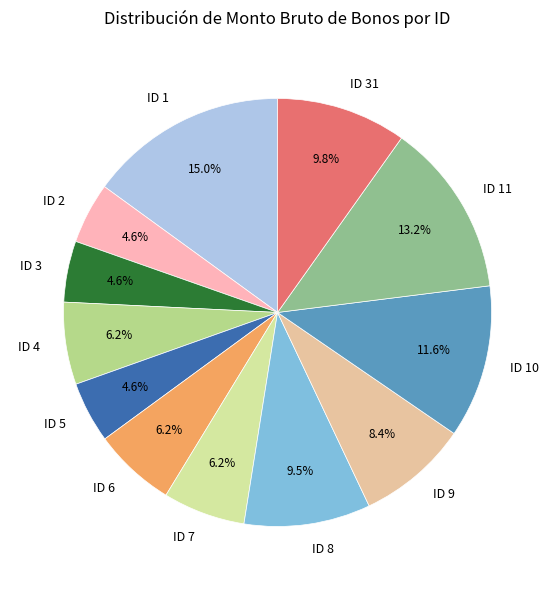

How many segments does this pie chart have?

12